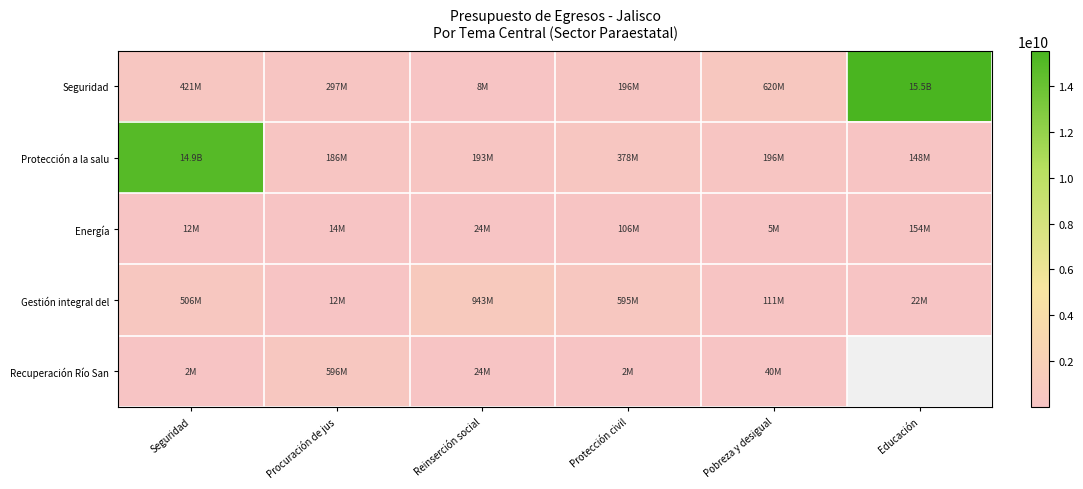

Rank the categories by Gestión integral del value from lowest to highest.

Procuración de jus, Educación, Pobreza y desigual, Seguridad, Protección civil, Reinserción social